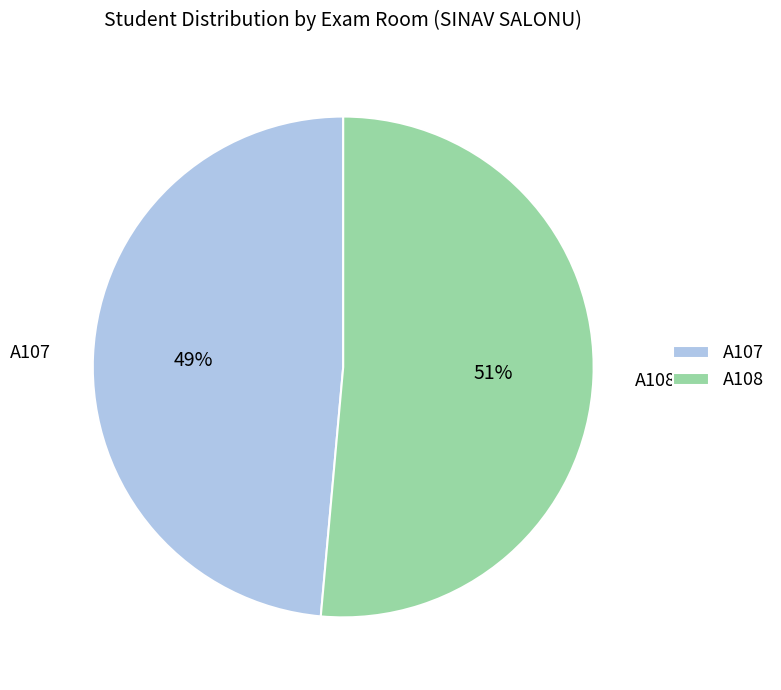

To the nearest percent, what portion does A108 represent?

51%